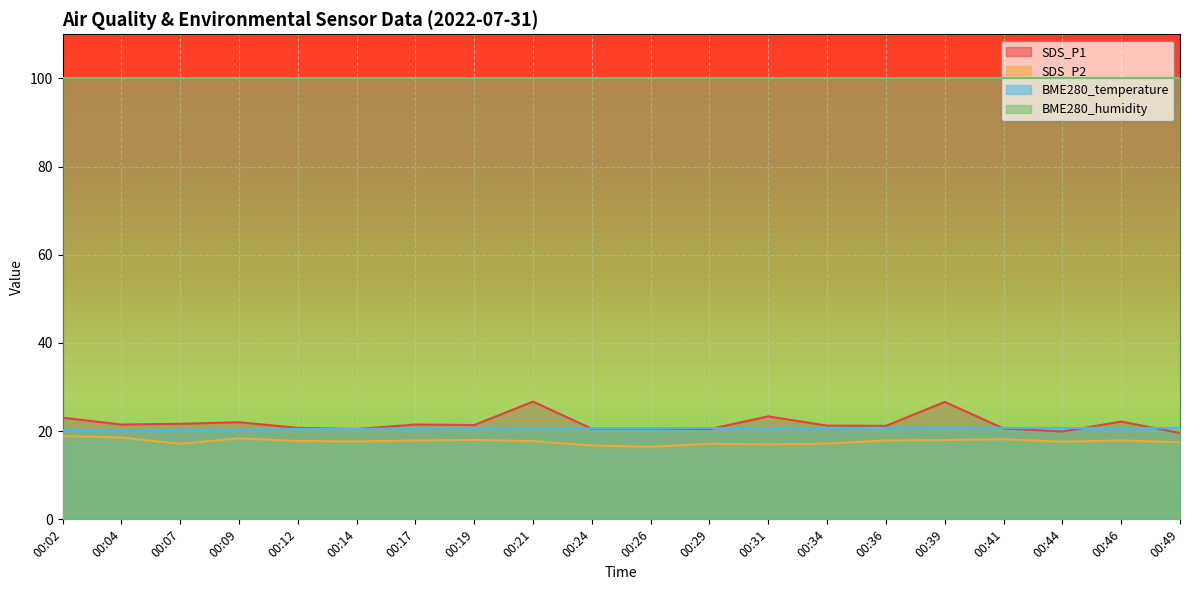

Count the number of categories in the chart.

20